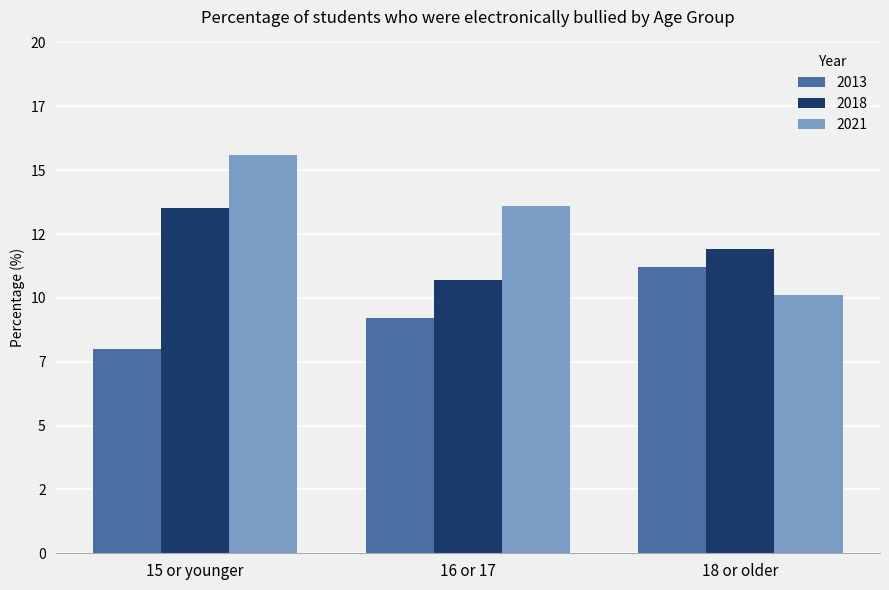

Is the value of 2021 at 18 or older greater than the value of 2018 at 15 or younger?

No